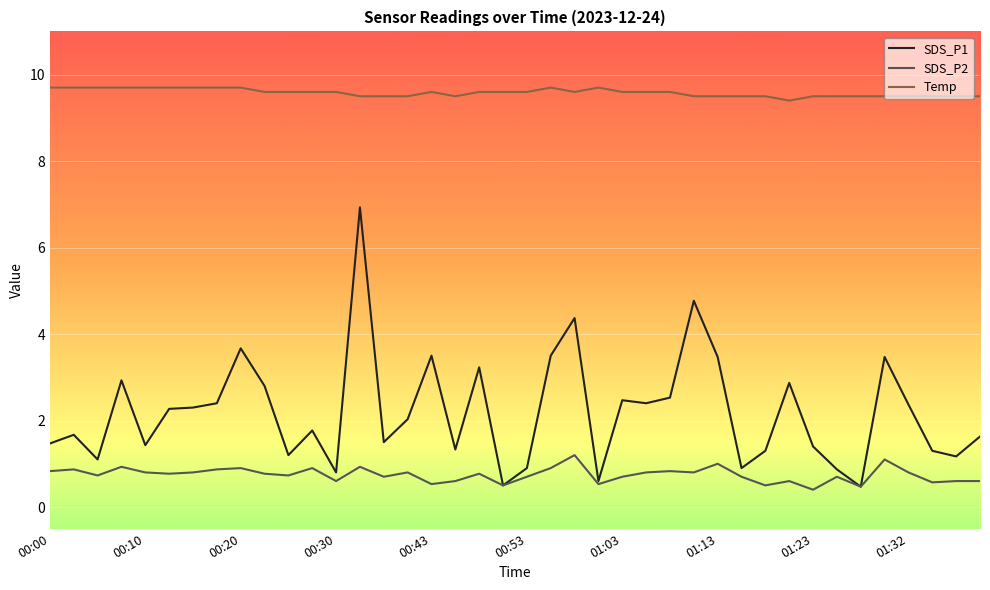

What is the maximum value shown in the chart?

9.7